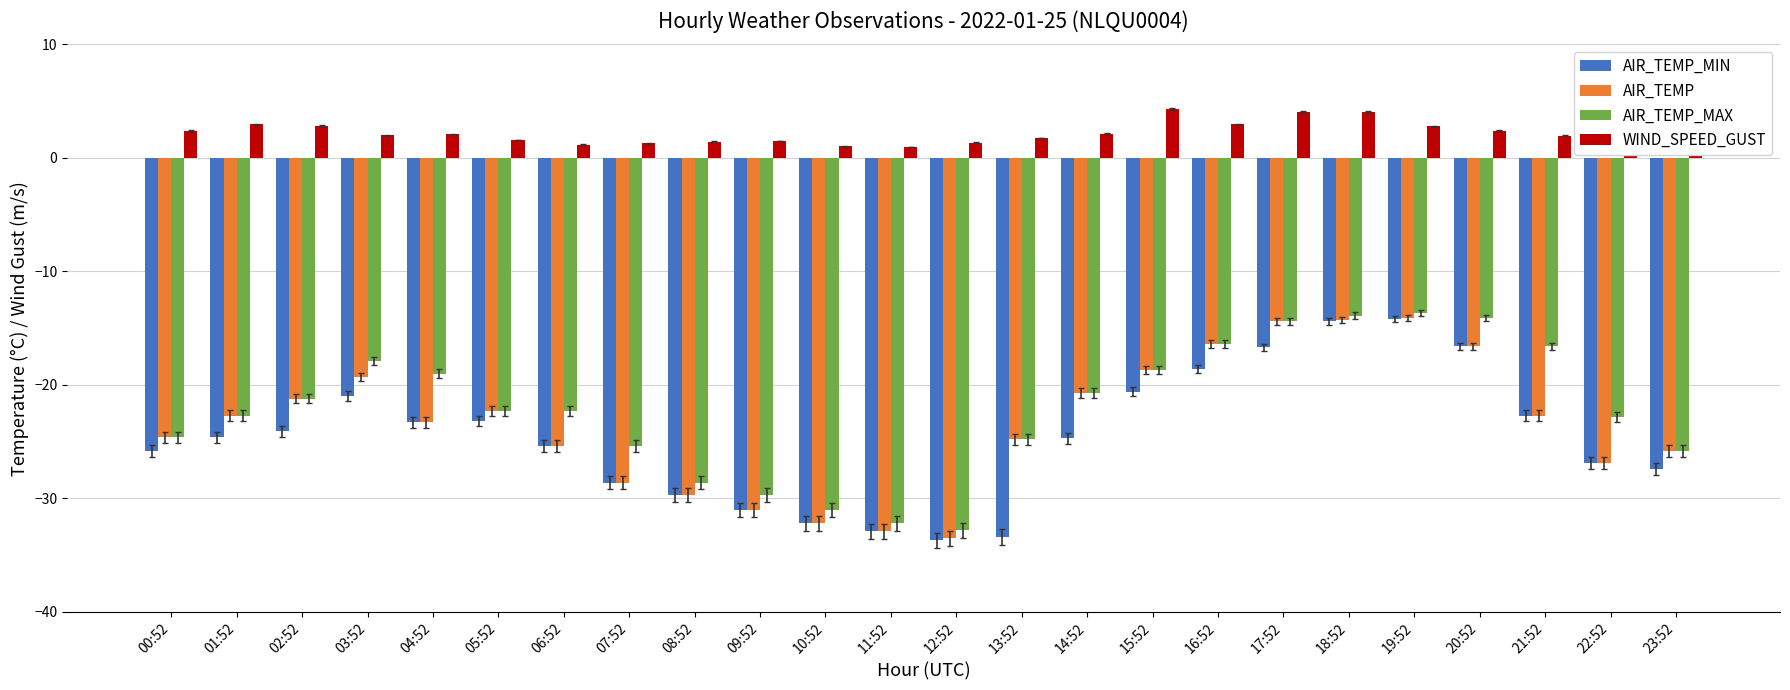

What are all the series names shown in the legend?

AIR_TEMP_MIN, AIR_TEMP, AIR_TEMP_MAX, WIND_SPEED_GUST